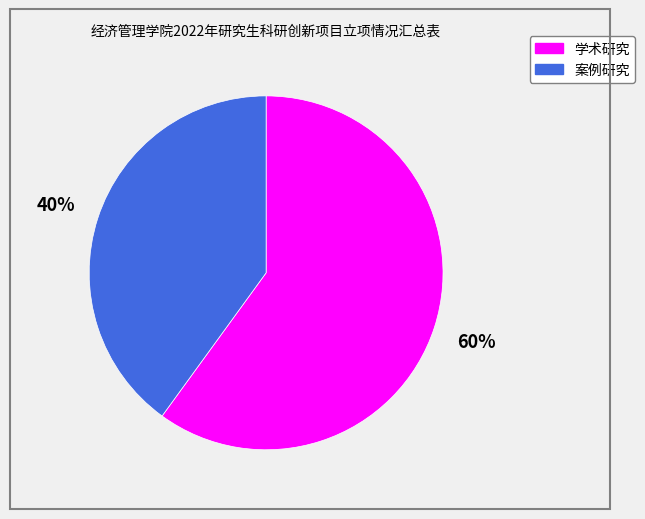

To the nearest percent, what is the difference between the largest and smallest slice percentages?

20%